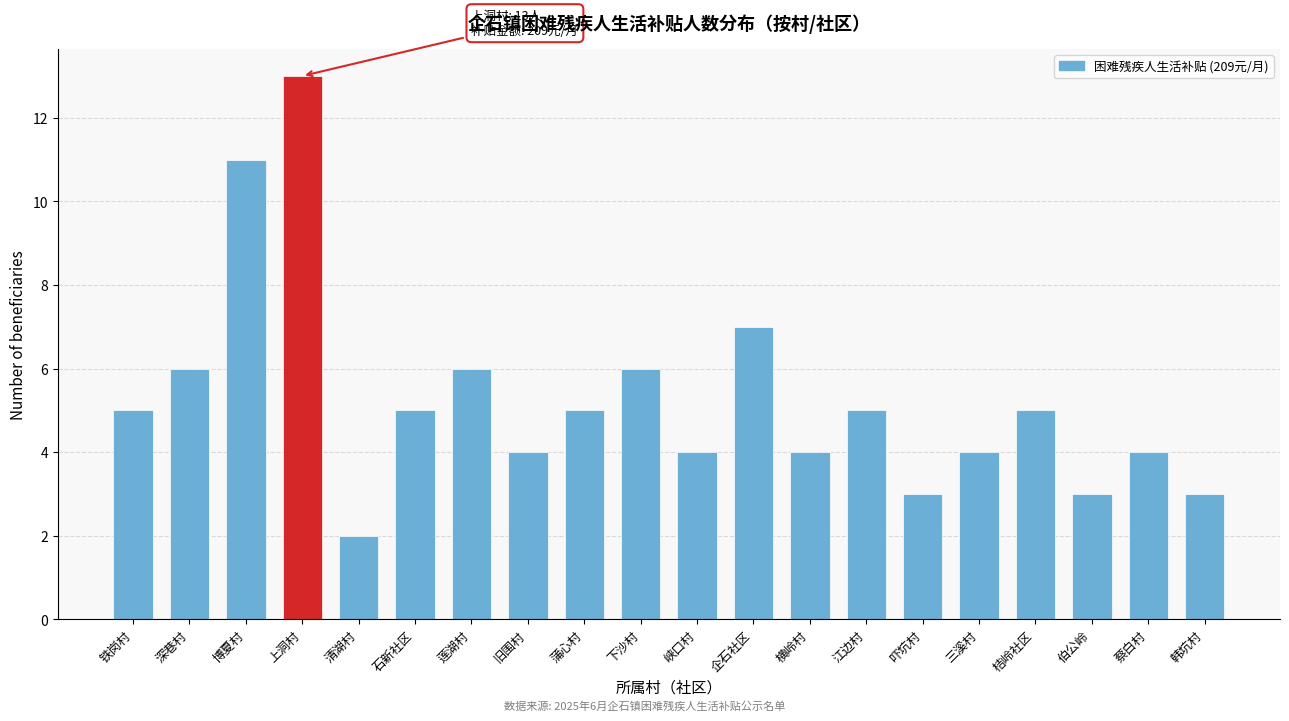

Reading left to right, what are all the values shown in this chart?

5	6	11	13	2	5	6	4	5	6	4	7	4	5	3	4	5	3	4	3